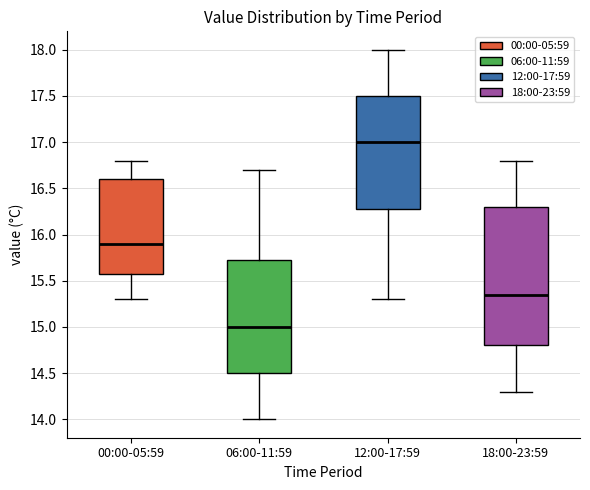

Which box has the lowest median line?

06:00-11:59